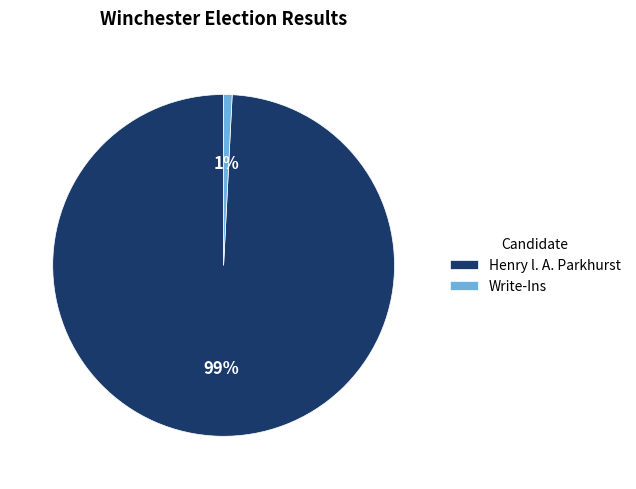

To the nearest percent, what is the difference between the Henry l. A. Parkhurst and Write-Ins slice percentages?

98%